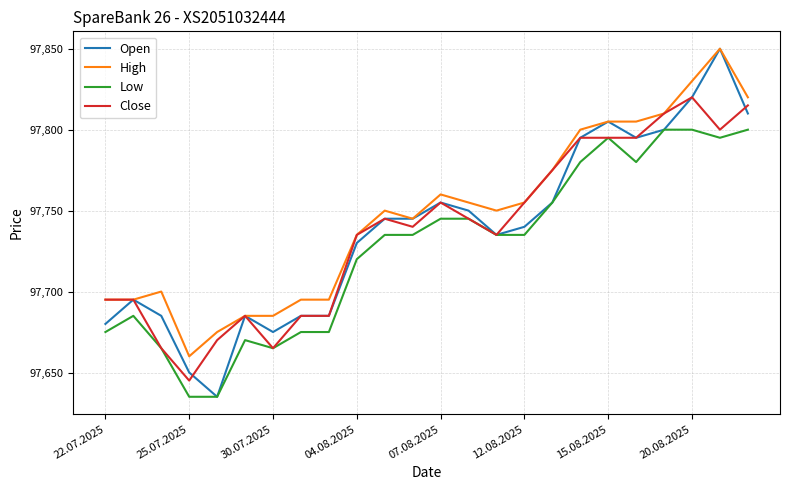

What is the sum of all Low values?

2345435